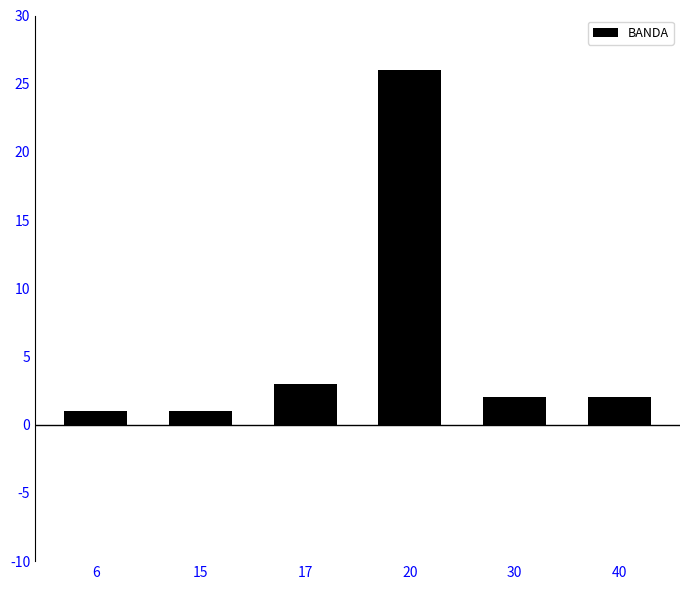

Reading left to right, what are all the values shown in this chart?

1	1	3	26	2	2